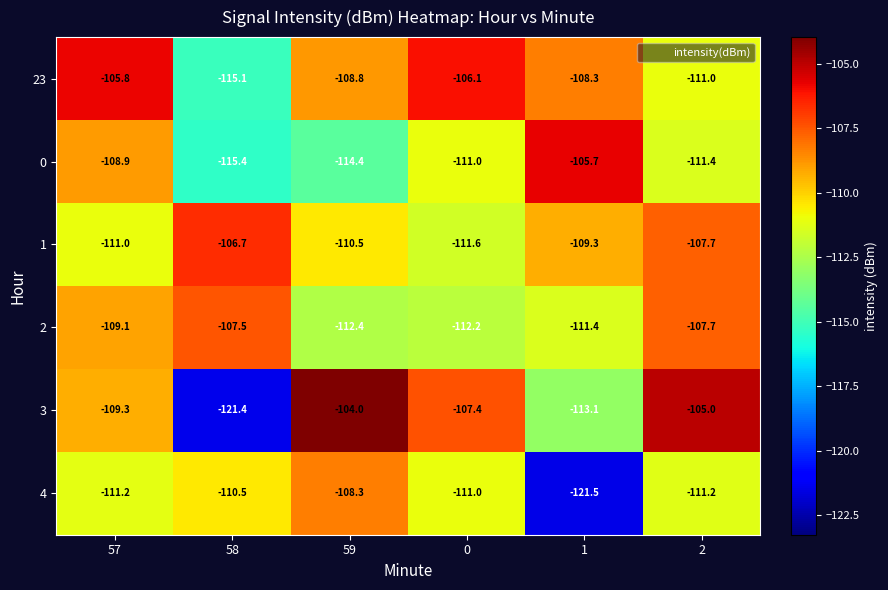

What is the smallest value displayed?

-121.5